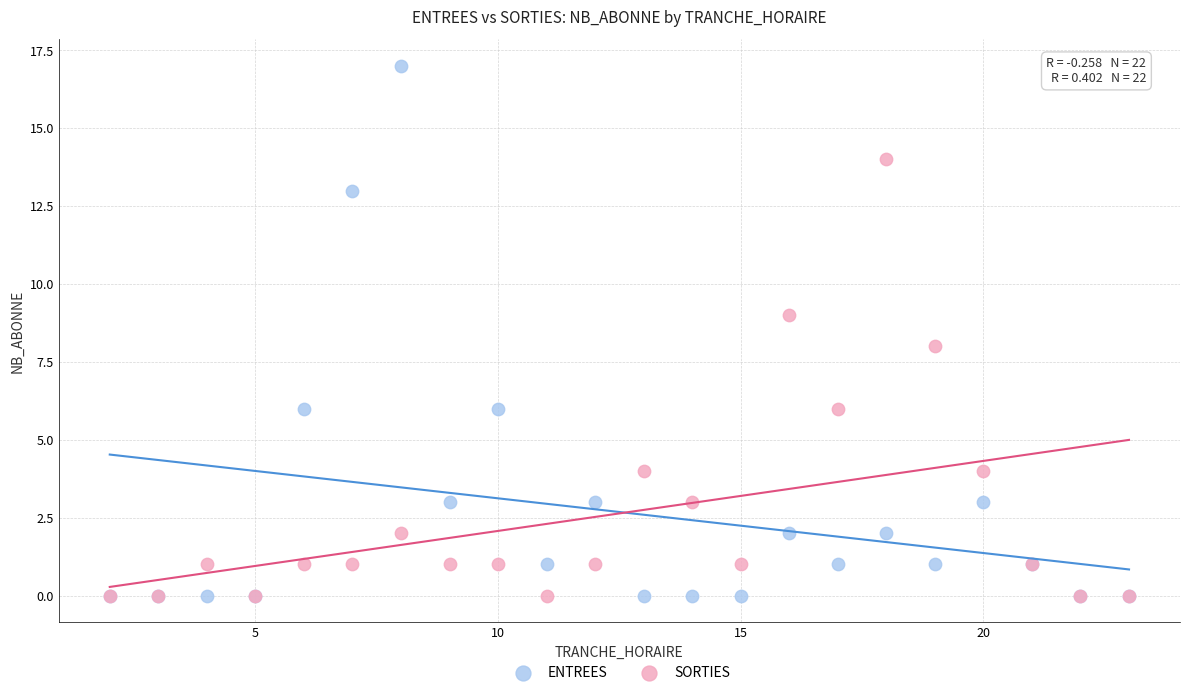

What are all the series names shown in the legend?

ENTREES, SORTIES